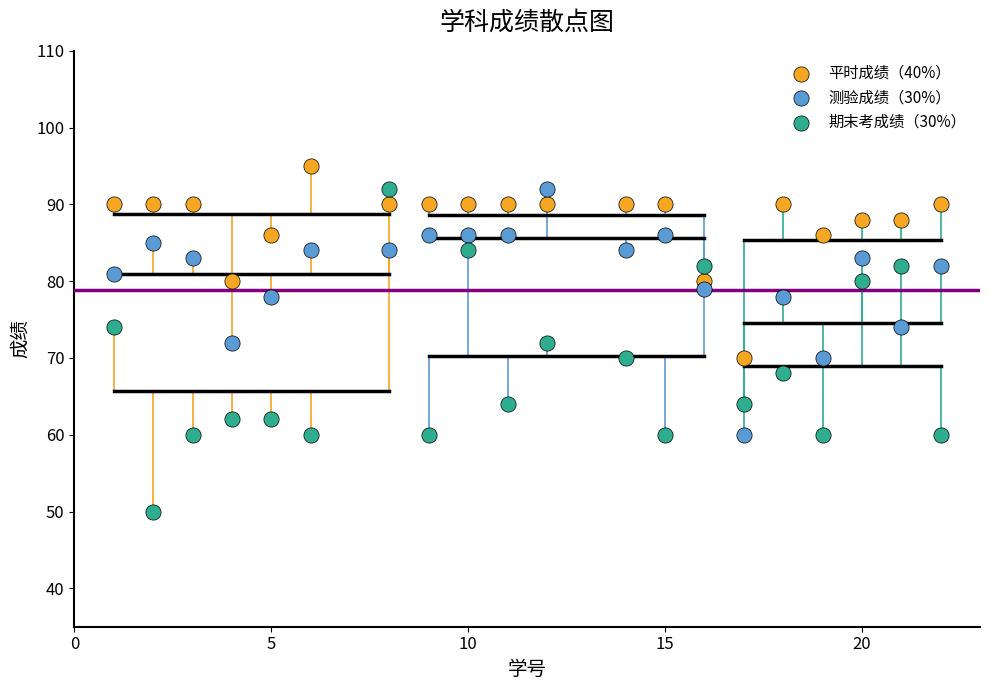

Which series has the widest spread of Y values?

期末考成绩（30%）